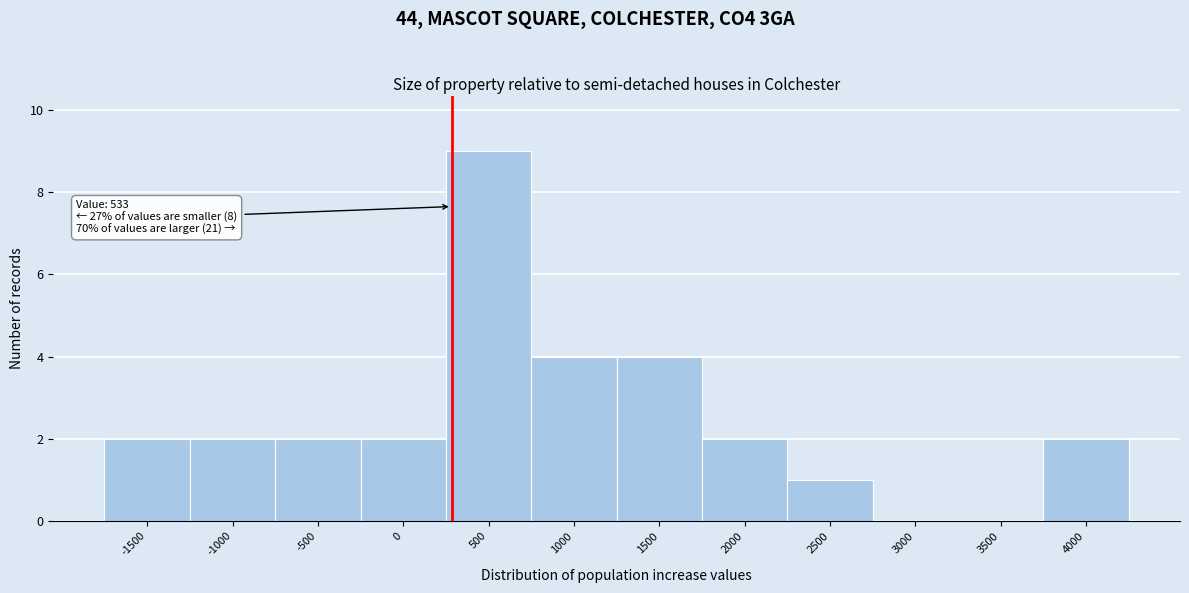

Reading right to left, transcribe all the data shown in this chart.

4000=2	3500=0	3000=0	2500=1	2000=2	1500=4	1000=4	500=9	0=2	-500=2	-1000=2	-1500=2